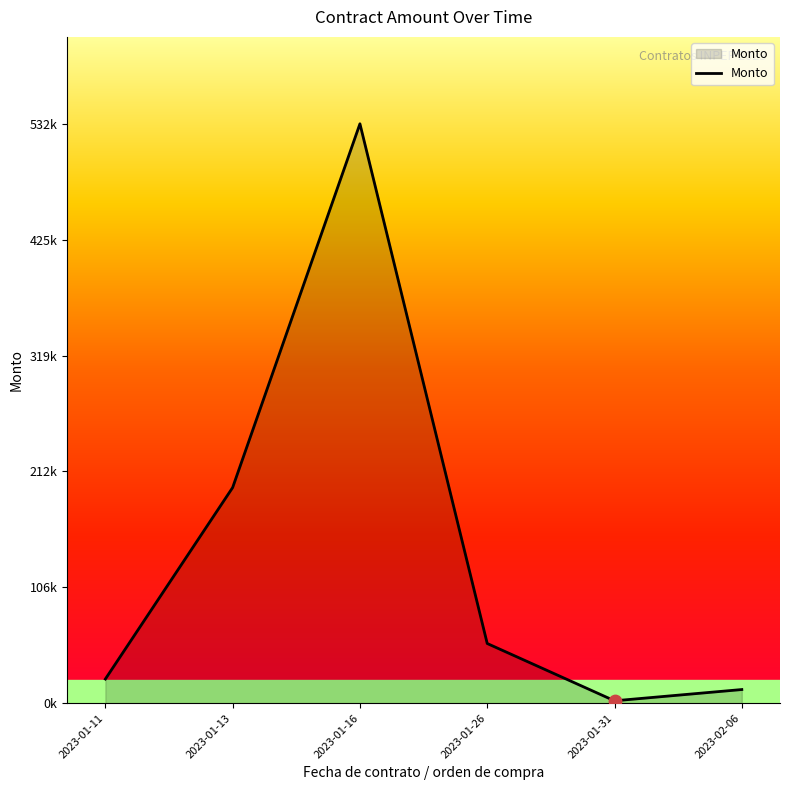

Between 2023-02-06 and 2023-01-13, which is larger?

2023-01-13